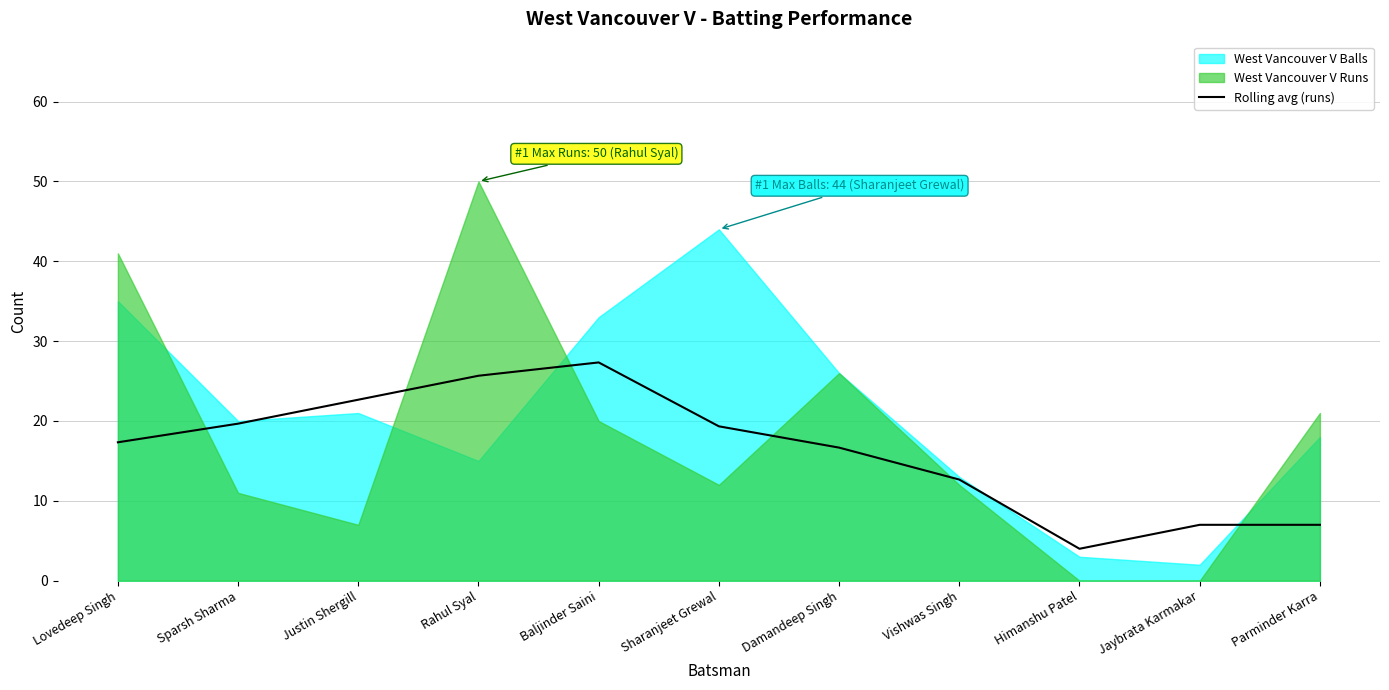

The chart shows a value of 19.7 at Sparsh Sharma. True or false?

True